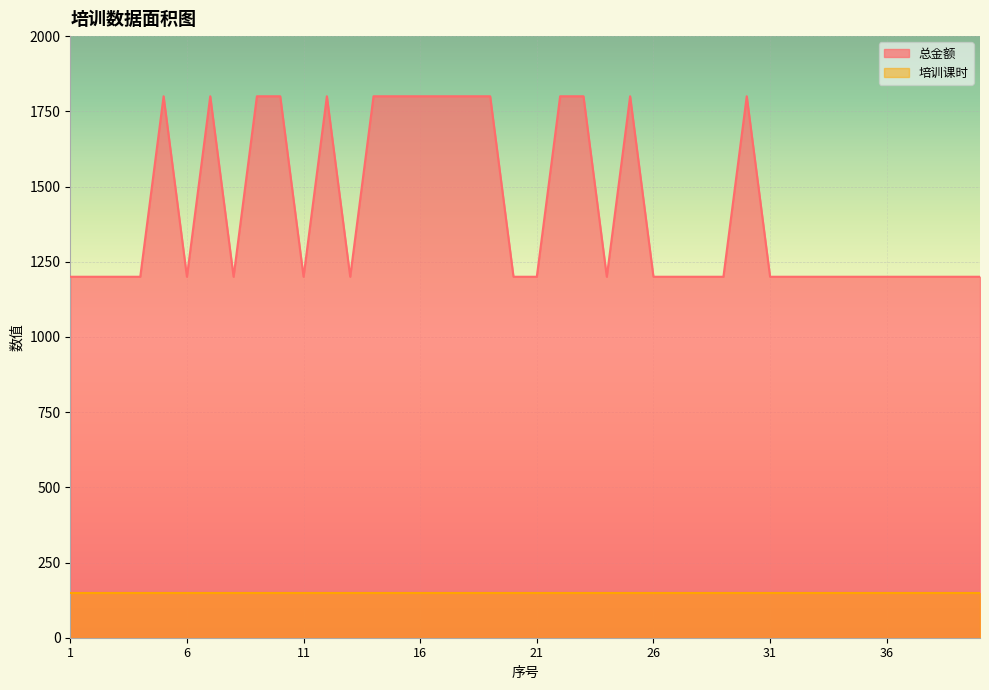

What is the difference between the second highest and second lowest values?

600